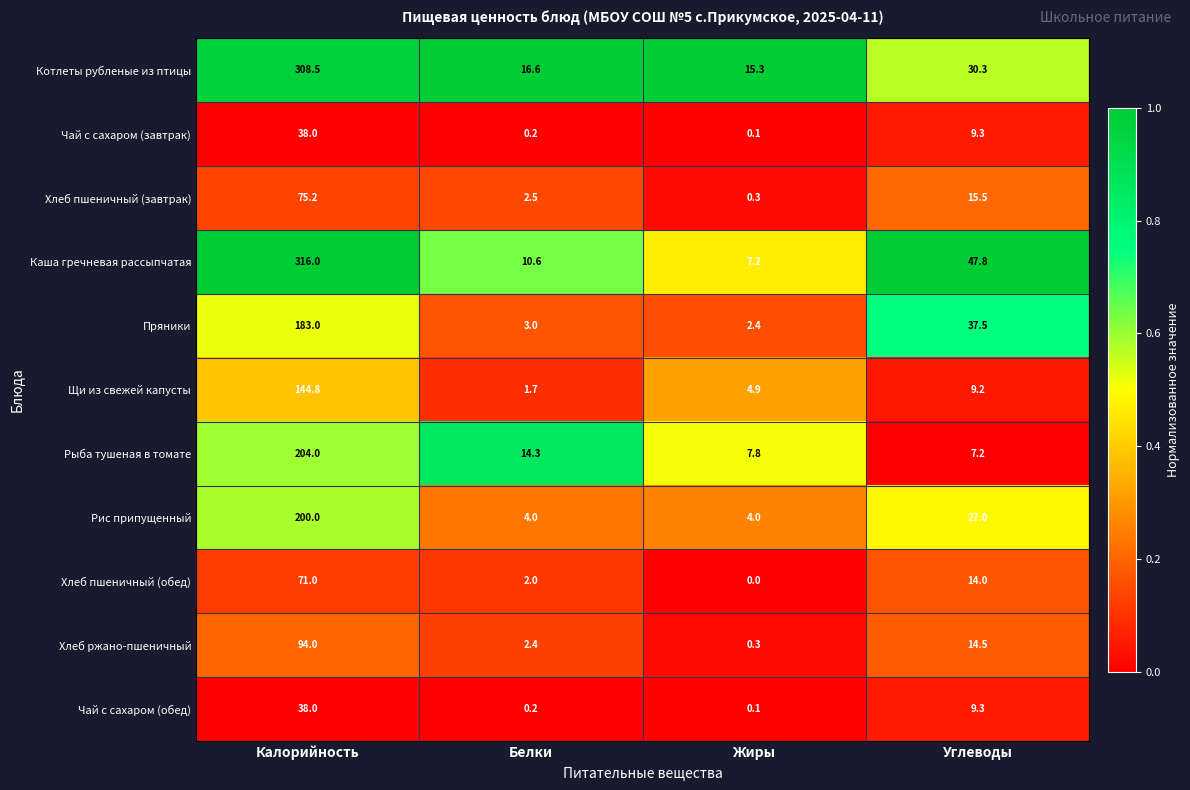

Which series has the largest total across all categories?

Каша гречневая рассыпчатая